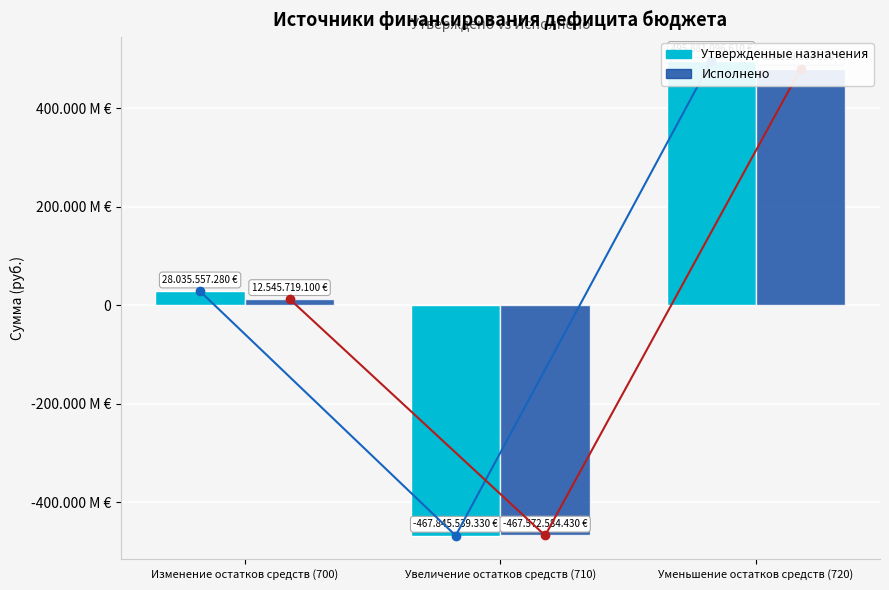

How many values in the Утвержденные назначения series are below 28035557?

1